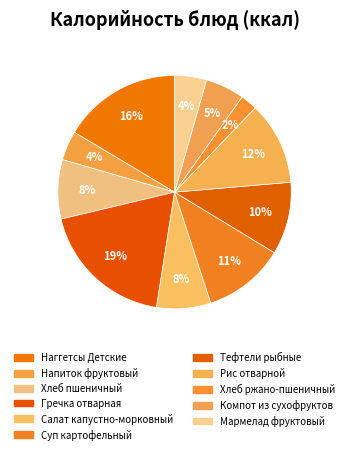

How many segments does this pie chart have?

11